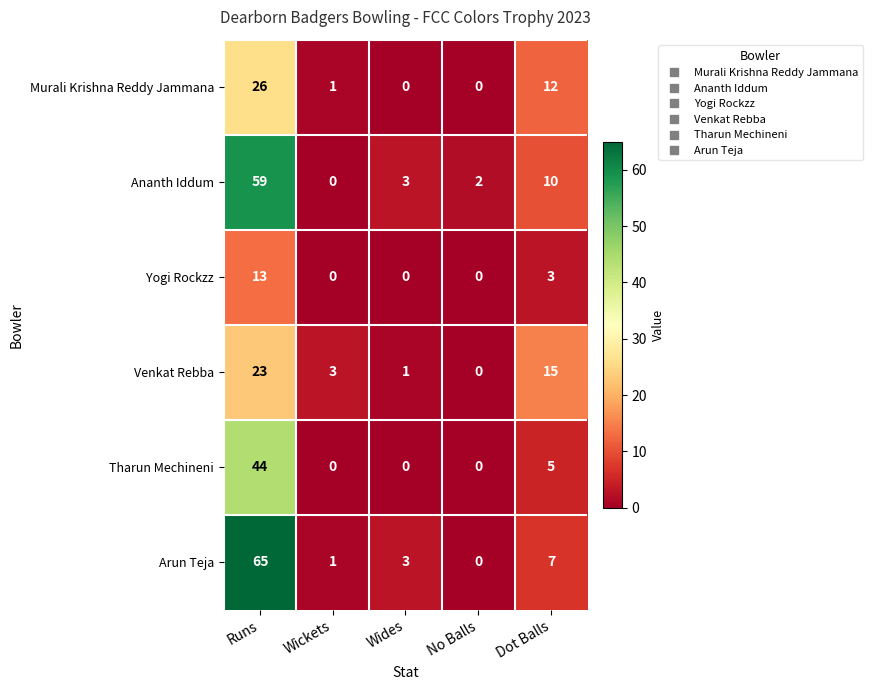

Which series has the largest total across all categories?

Arun Teja